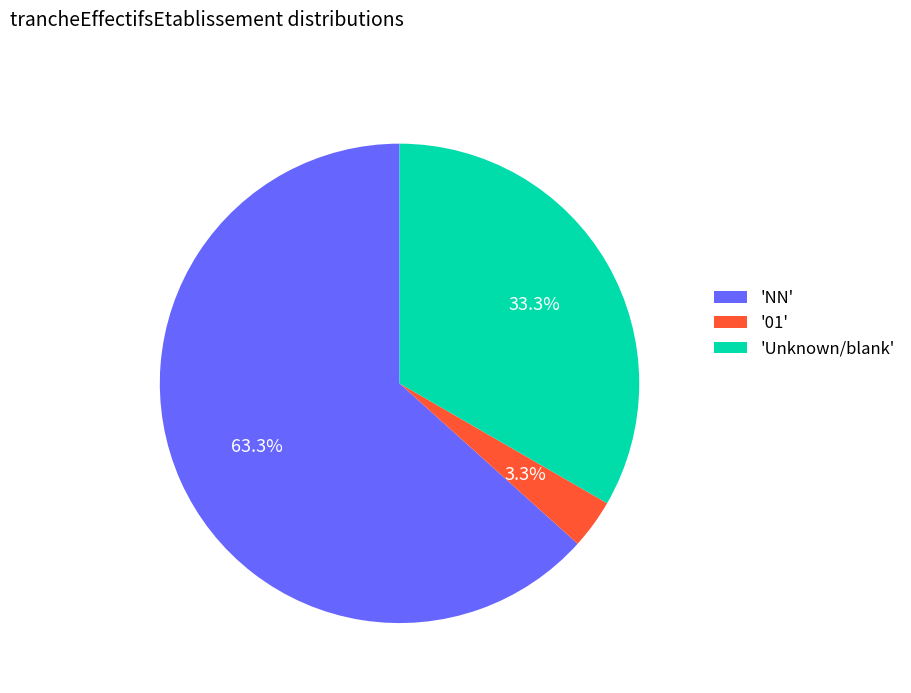

What is the smallest slice in the pie chart?

'01'